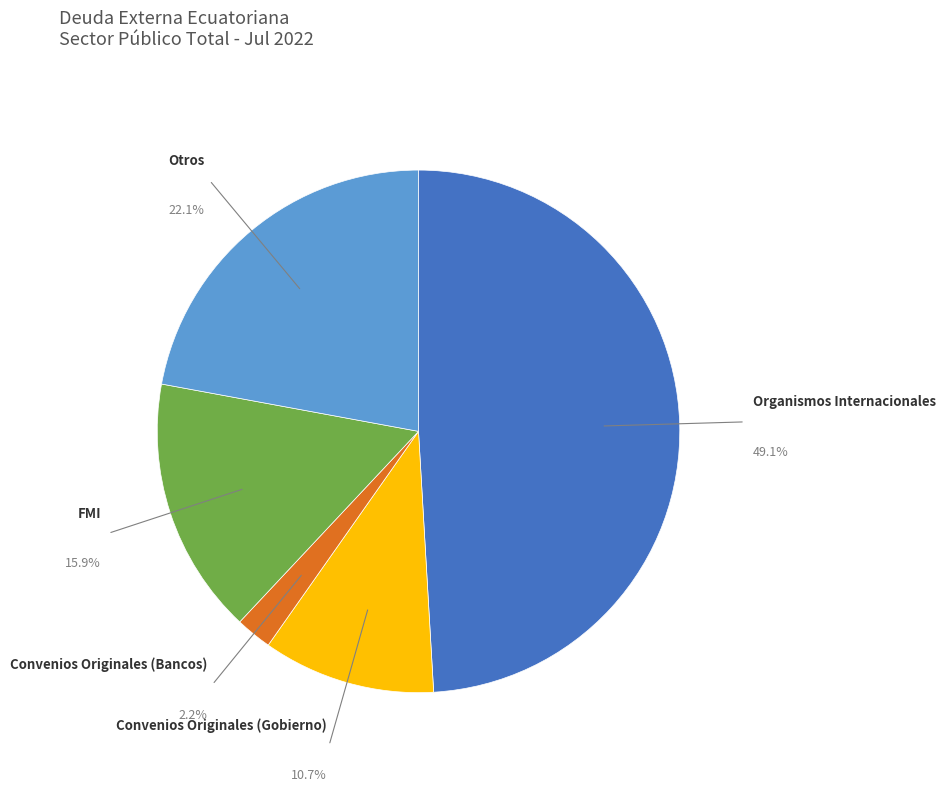

Is there a majority slice in this chart?

No